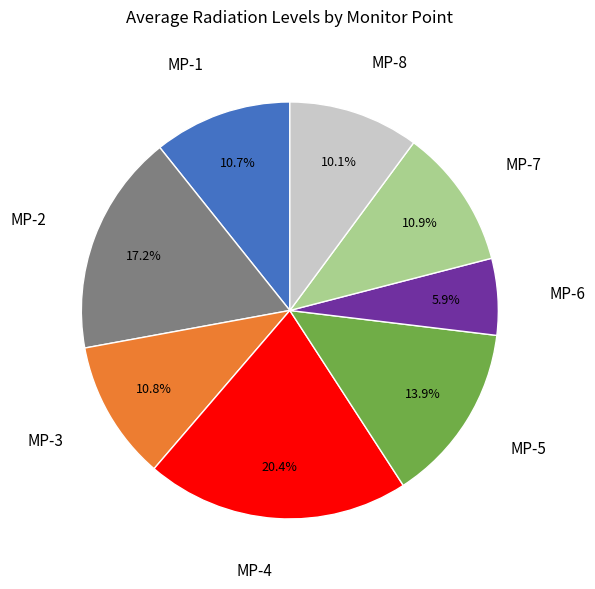

Combined, do MP-3 and MP-4 account for over 50%?

No